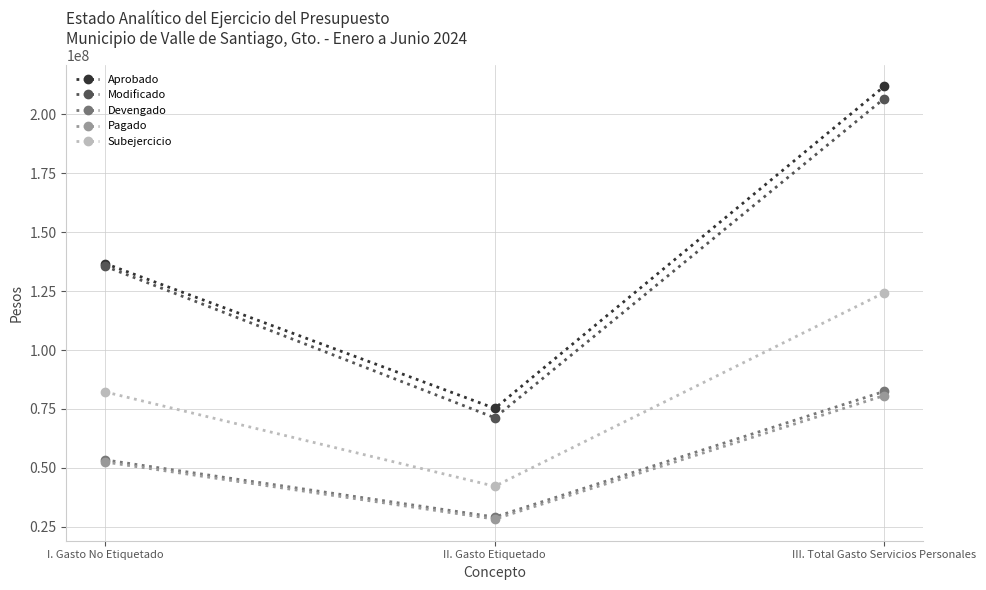

List the labels in order of Pagado value, smallest first.

II. Gasto Etiquetado, I. Gasto No Etiquetado, III. Total Gasto Servicios Personales